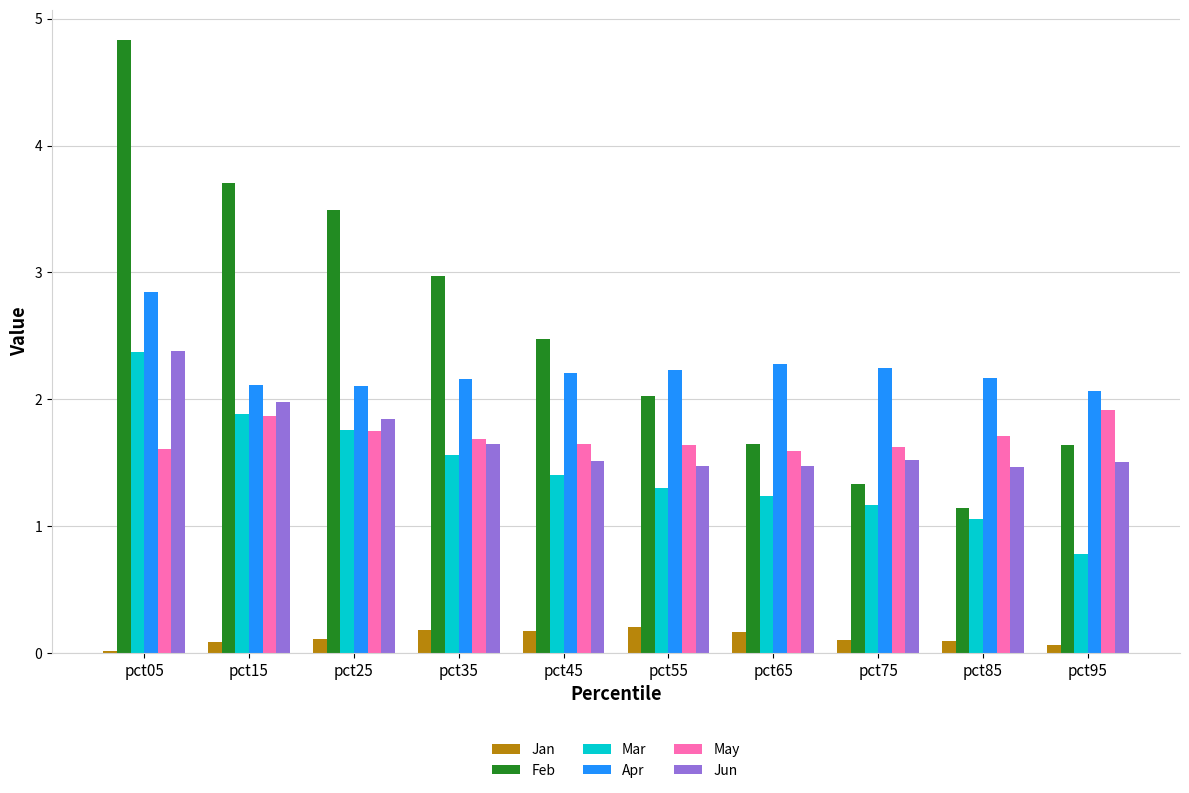

What is the average value of the Jan series?

0.1